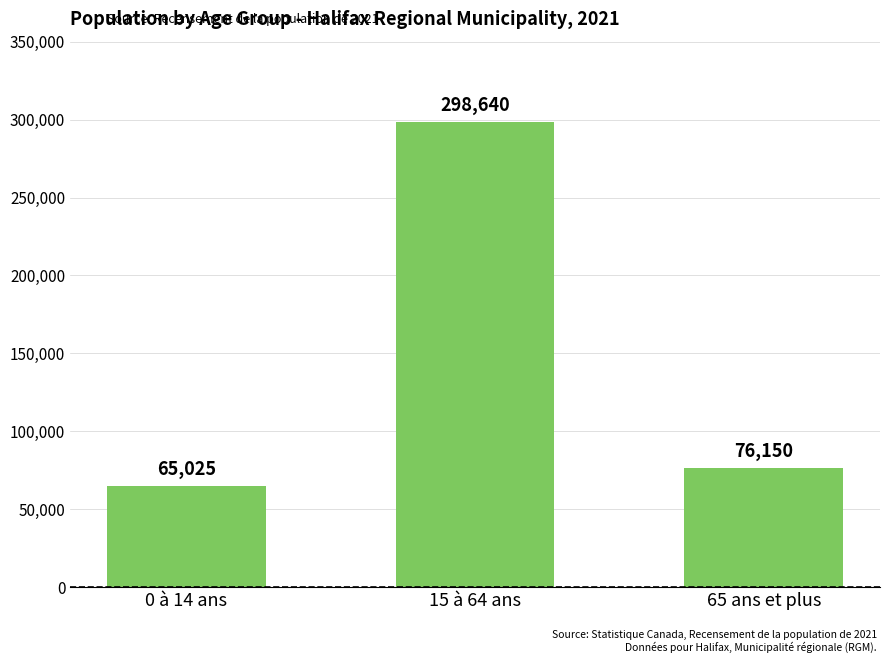

Between 0 à 14 ans and 15 à 64 ans, which is larger?

15 à 64 ans